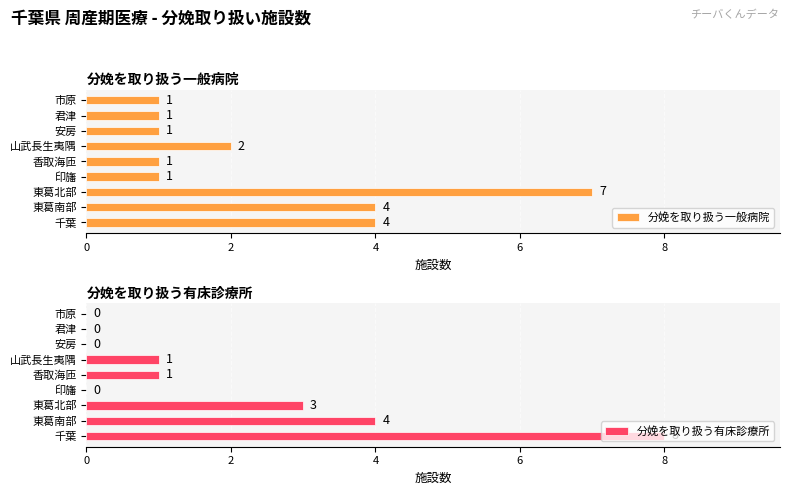

What are all the series names shown in the legend?

分娩を取り扱う一般病院, 分娩を取り扱う有床診療所